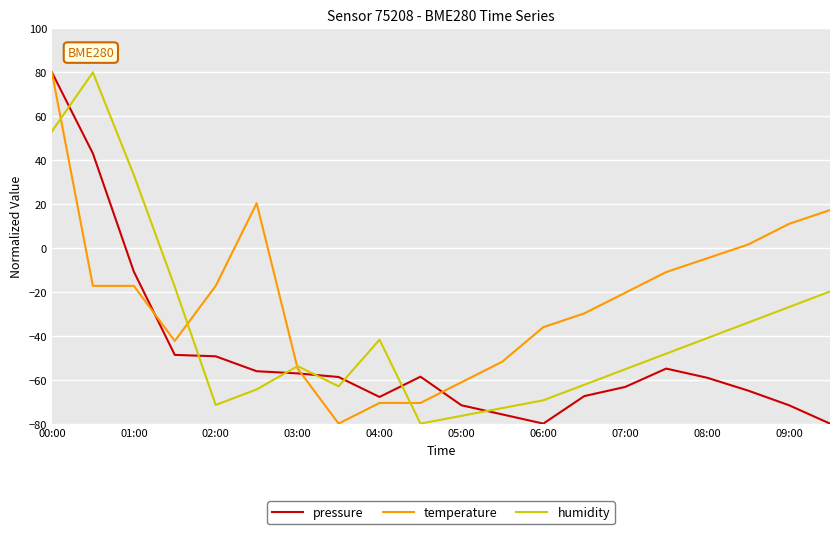

True or false: pressure and humidity cross at least once.

True